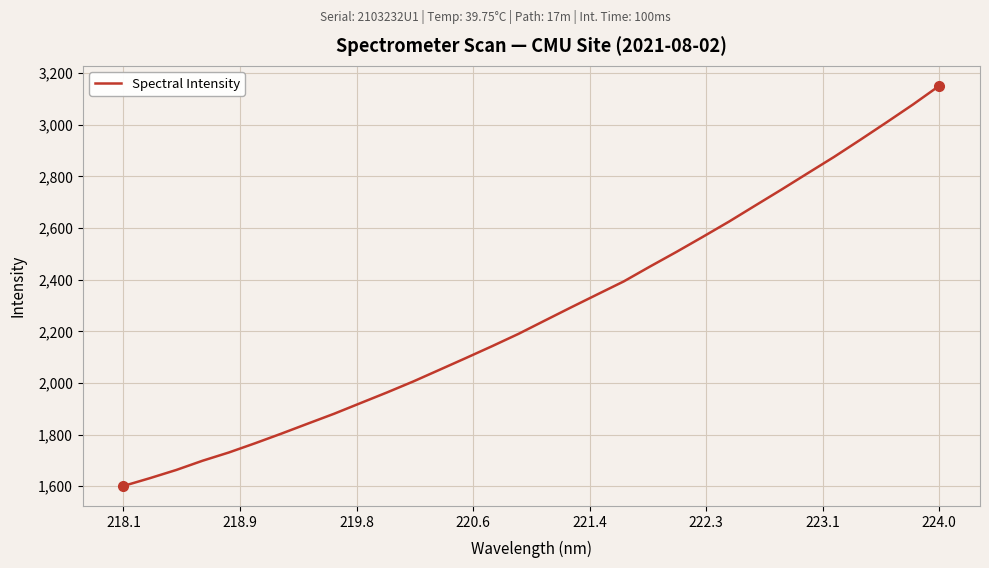

What is the sum of all values?

72712.5